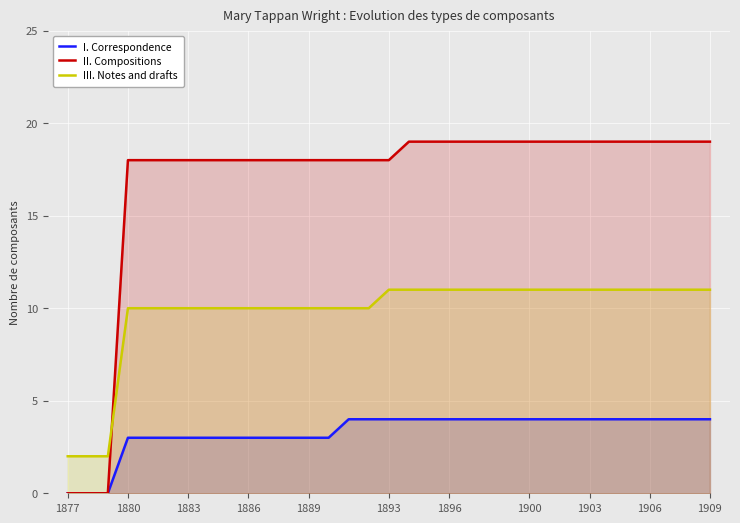

What is the highest value of the II. Compositions series?

19